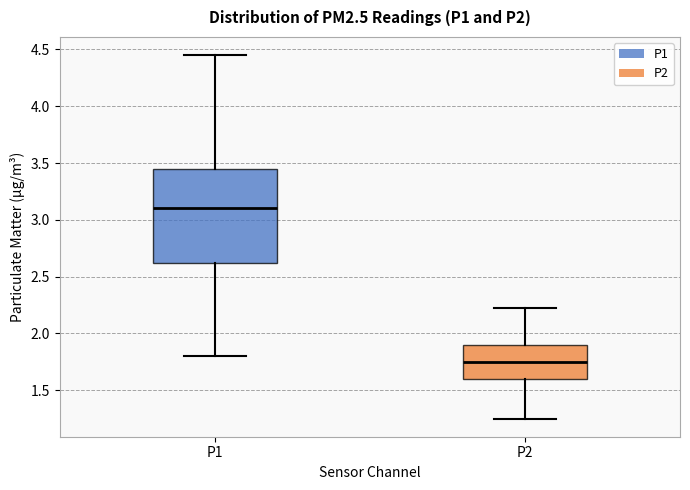

Comparing the boxes themselves (not the whiskers), which one is the tallest?

P1